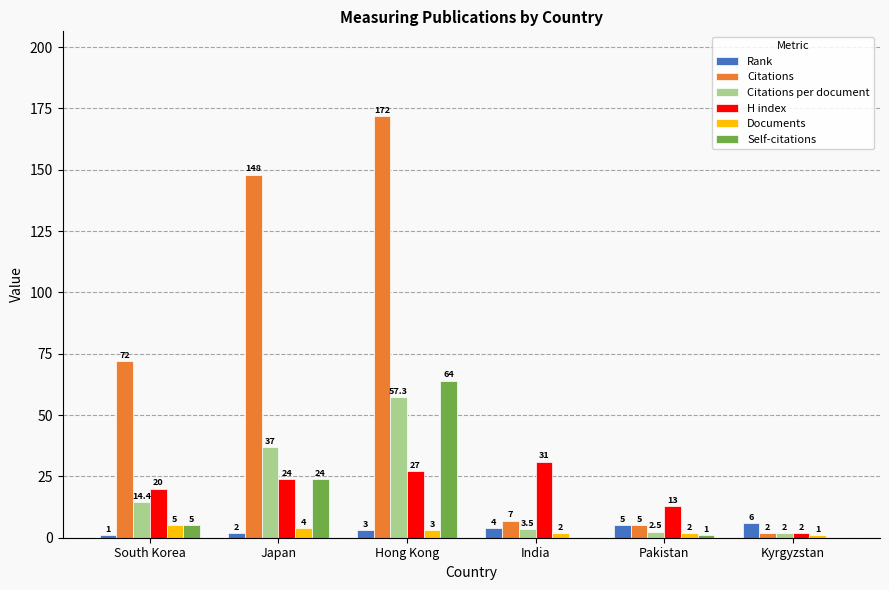

What is the spread (max minus min) of values at Japan?

146.0